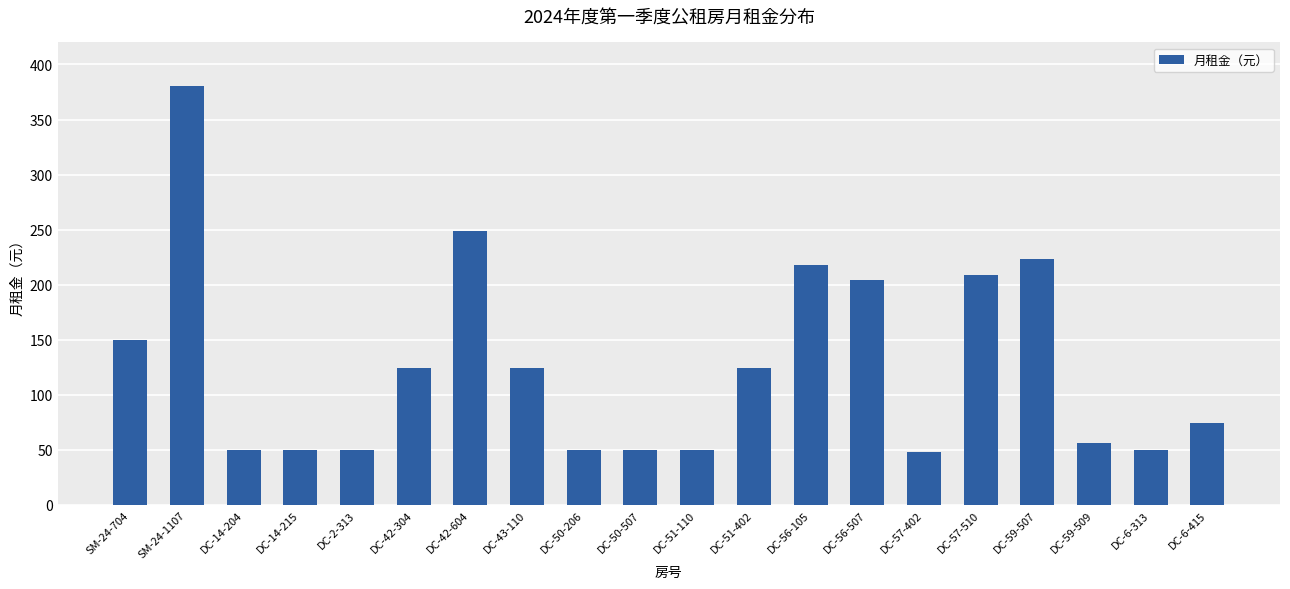

What is the maximum value shown in the chart?

380.0